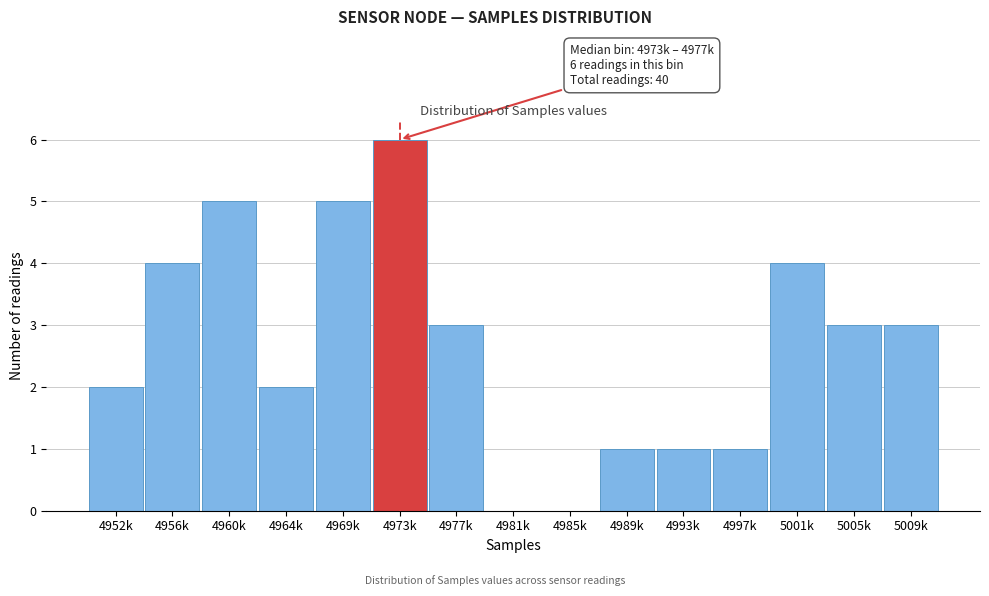

Reading left to right, list all the values displayed in this chart.

4952k=2	4956k=4	4960k=5	4964k=2	4969k=5	4973k=6	4977k=3	4981k=0	4985k=0	4989k=1	4993k=1	4997k=1	5001k=4	5005k=3	5009k=3